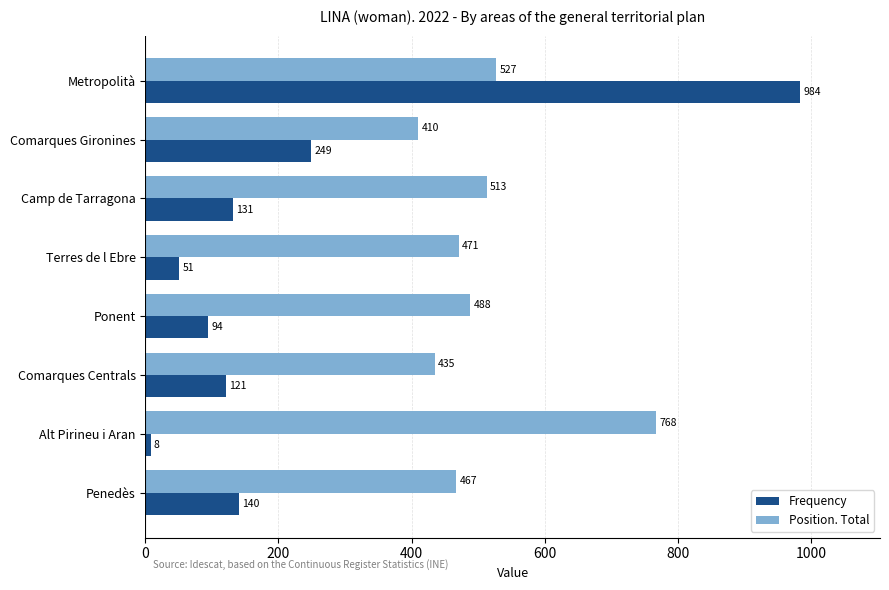

List the series in order of their peak value, lowest first.

Position. Total, Frequency